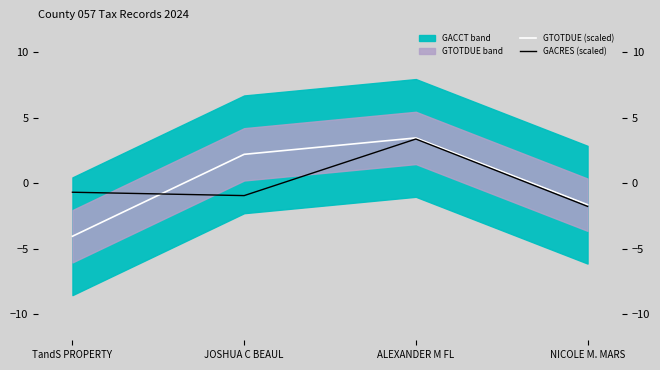

True or false: GACRES (scaled) and GTOTDUE (scaled) intersect in this chart.

True